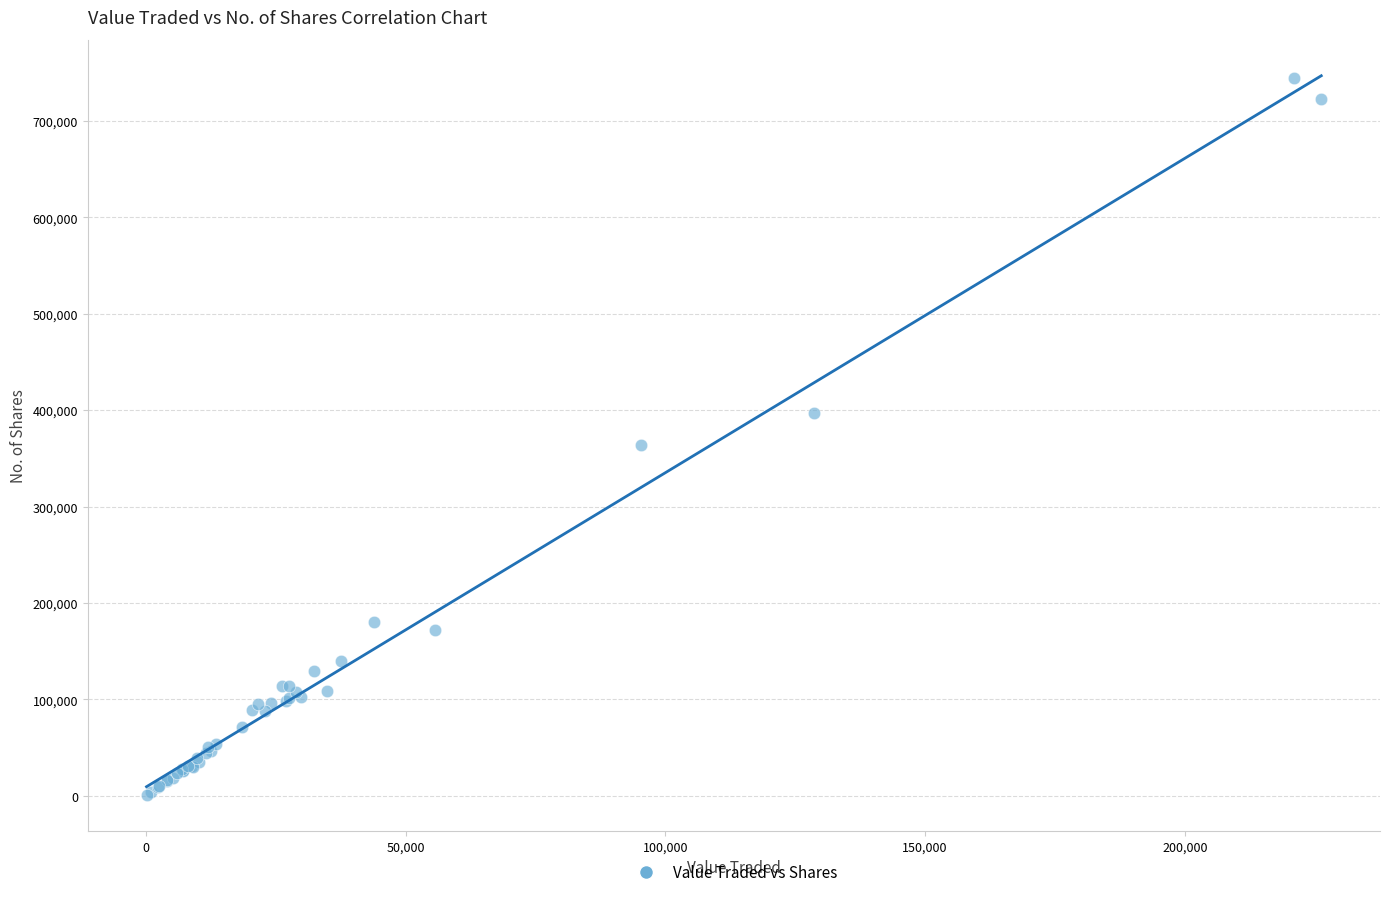

What Y value in the scatter plot is closest to 372833?

363679